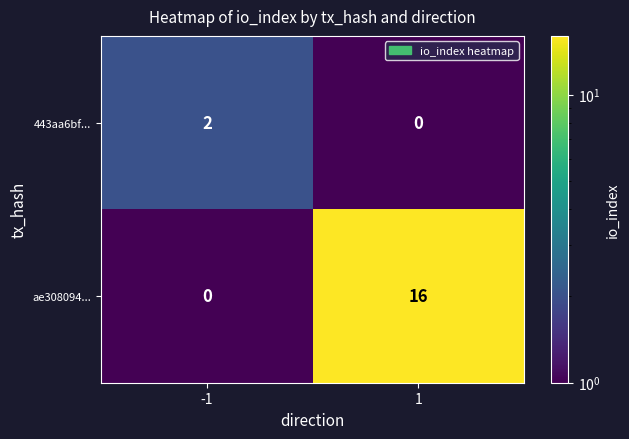

Which series has the largest total across all categories?

ae308094...